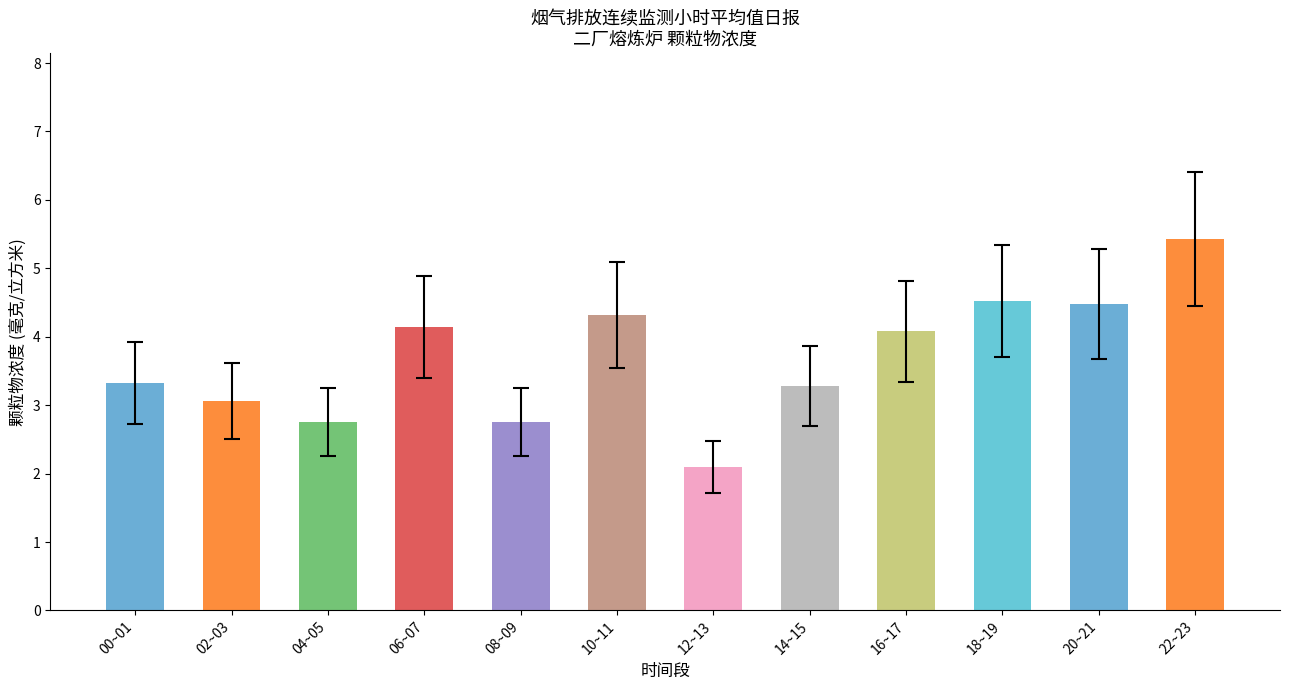

What is the ratio of the value at 00~01 to the value at 16~17?

0.8